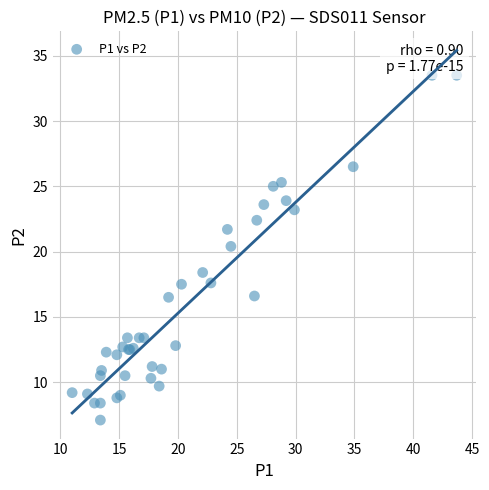

What Y value in the scatter plot is closest to 20?

20.4